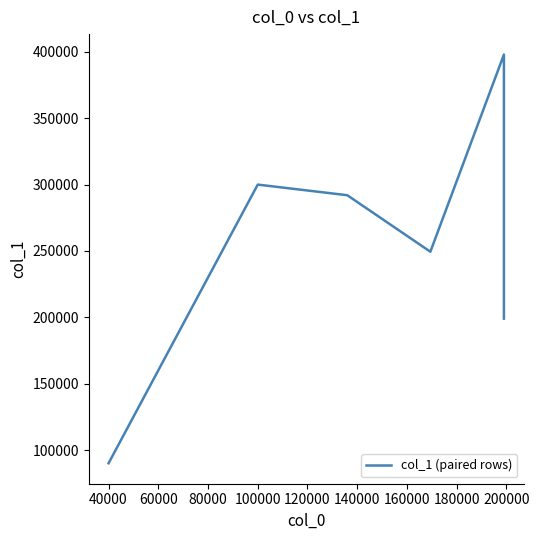

Reading right to left, list all the values displayed in this chart.

199000	398000	249418	292000	300000	90000